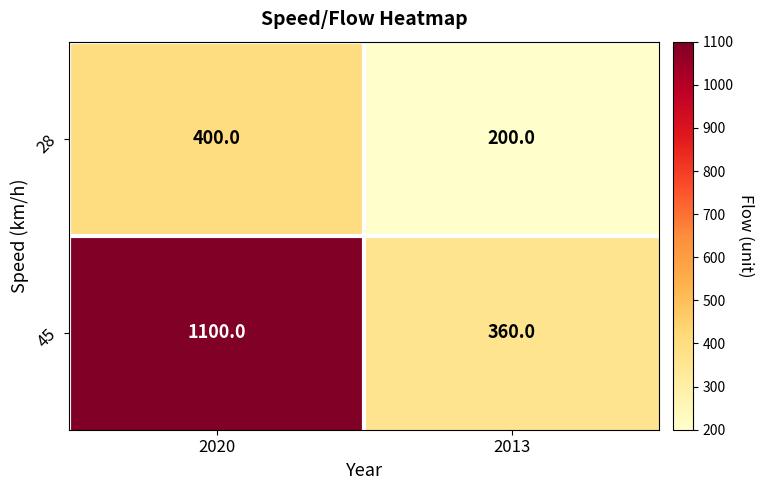

Count the number of data series in this chart.

2